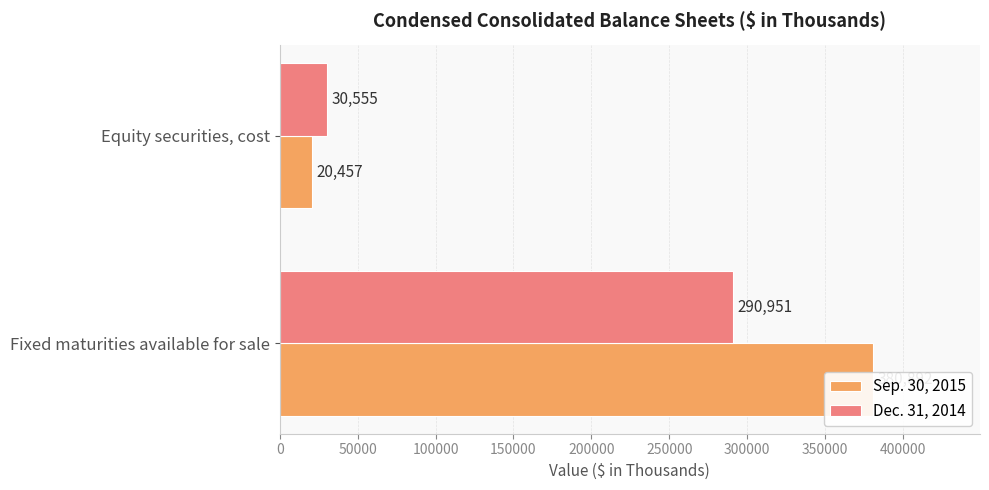

What is the average value of the Sep. 30, 2015 series?

200674